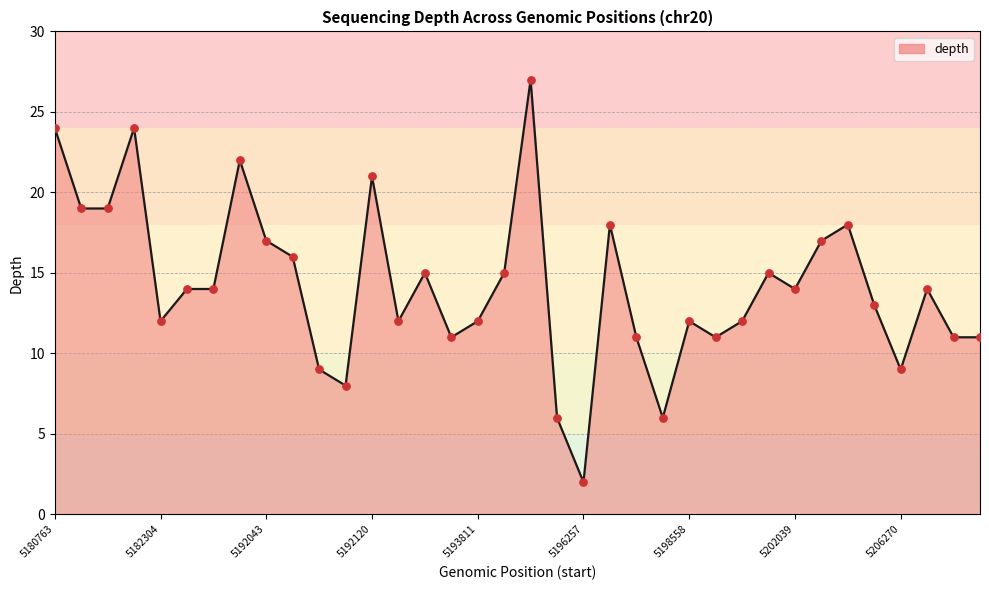

Which series contains the highest Y value?

depth (line)